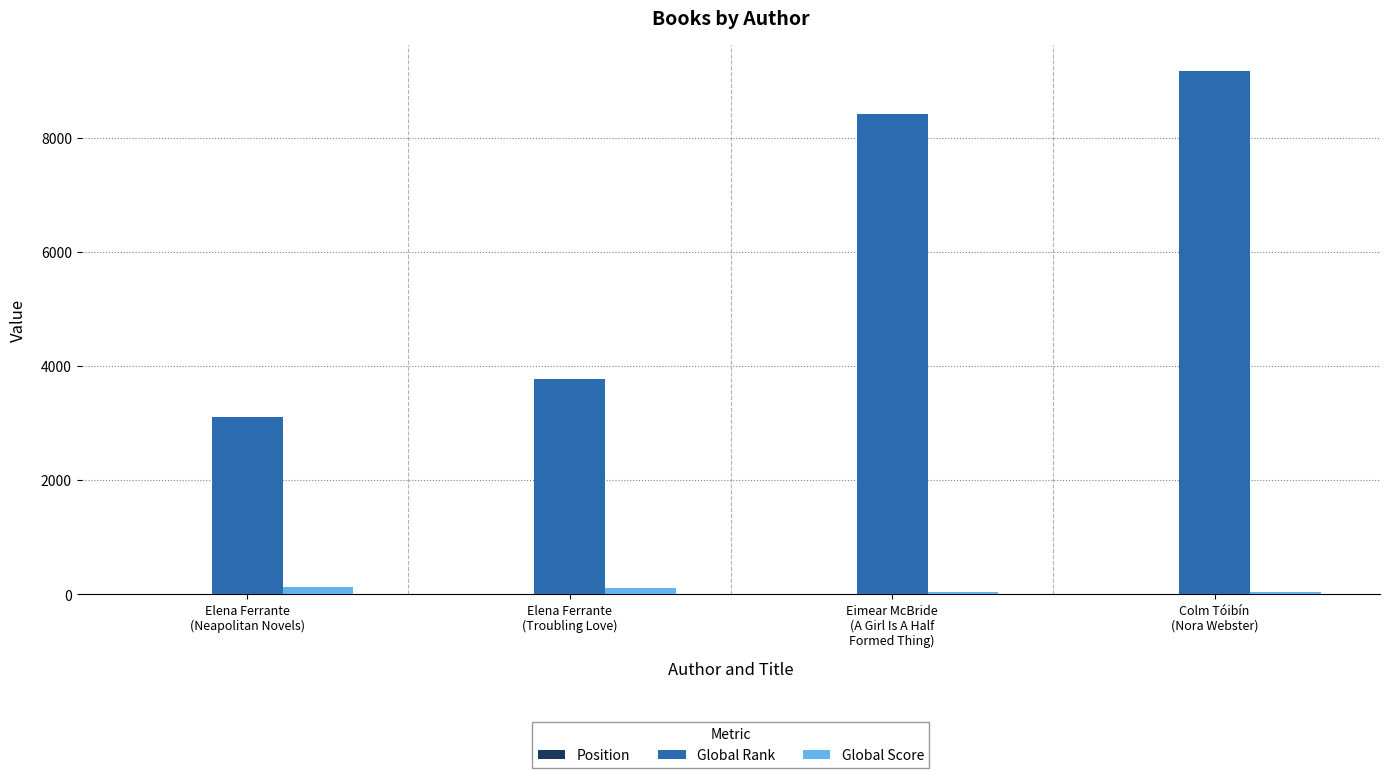

How many distinct data groups are displayed?

3